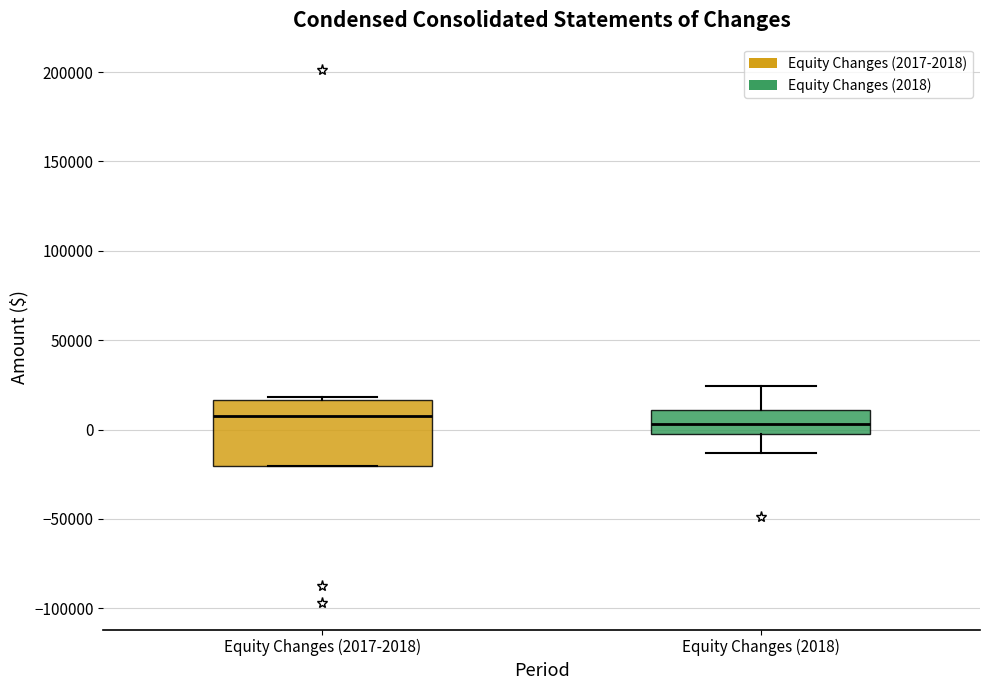

Where does the median line of the box for Equity Changes (2017-2018) sit on the y-axis? The values are not printed on the chart, so give them approximately, as read against the axis.

5000